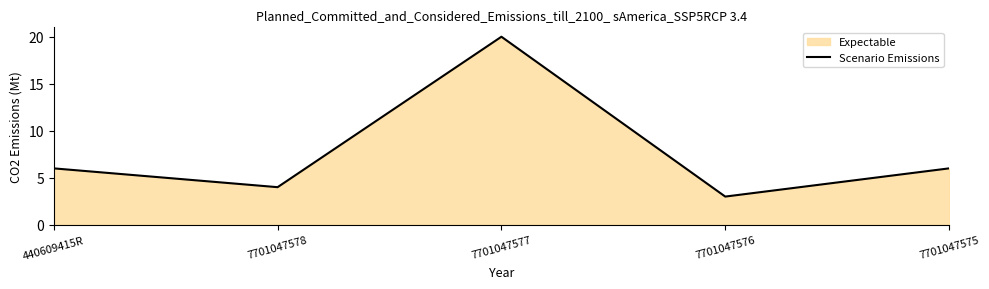

How many points are higher than both their immediate neighbors (excluding endpoints)?

1